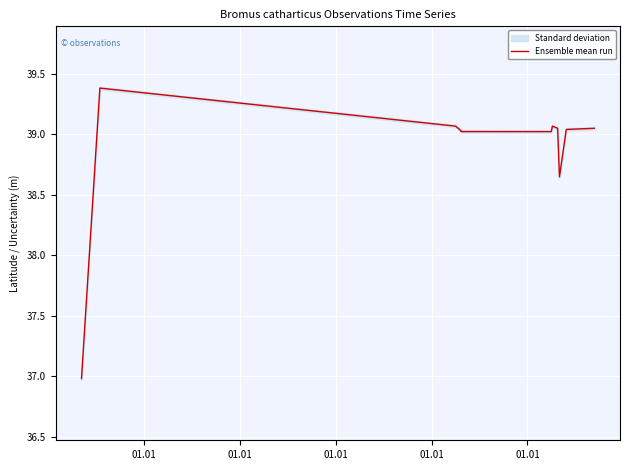

True or false: there are more than 0 points higher than both neighbors.

True